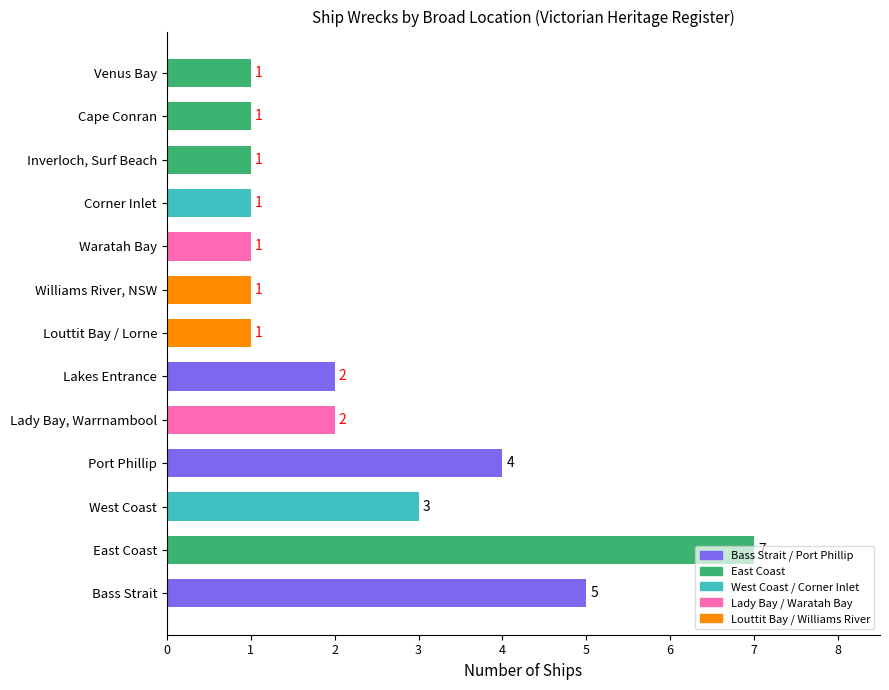

The chart shows a value of 1 at Venus Bay. True or false?

True